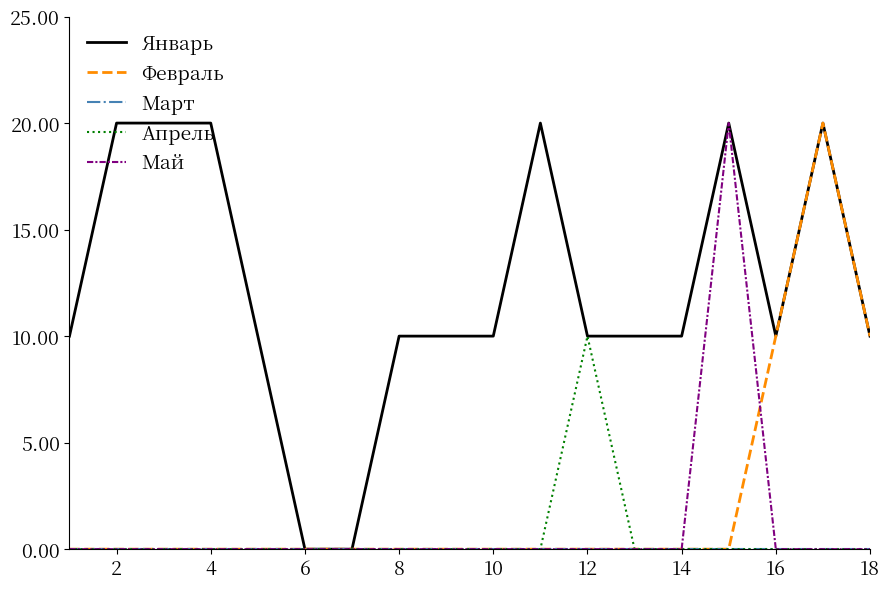

What is the maximum value shown in the chart?

20